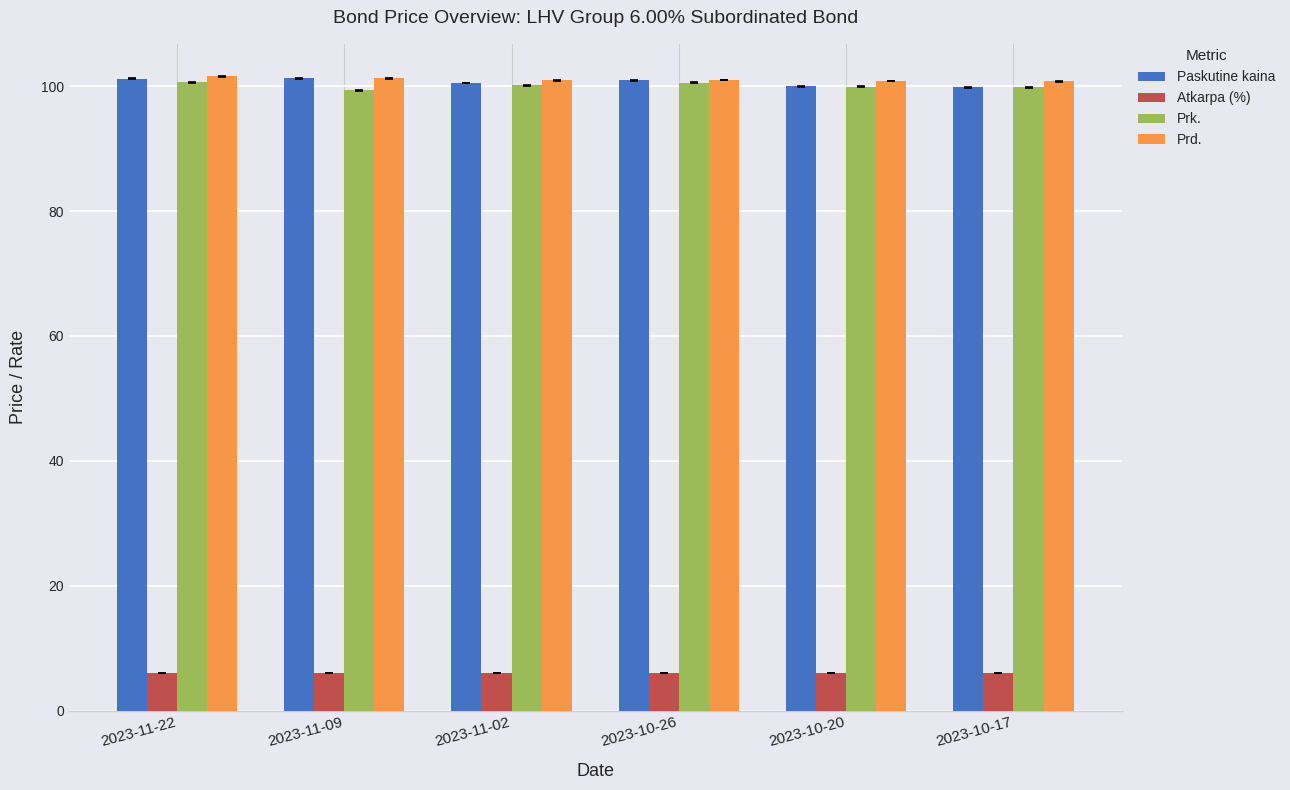

What position from the left is 2023-10-17?

6